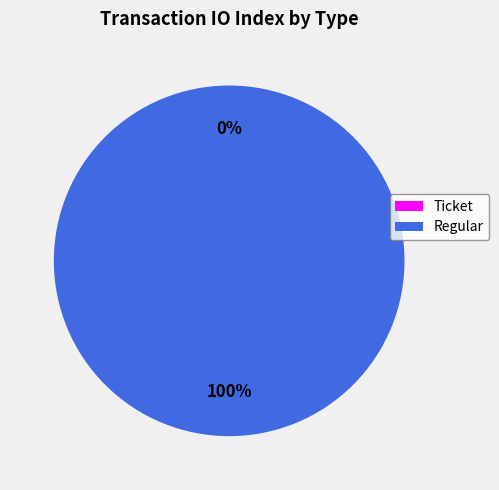

How many segments does this pie chart have?

2